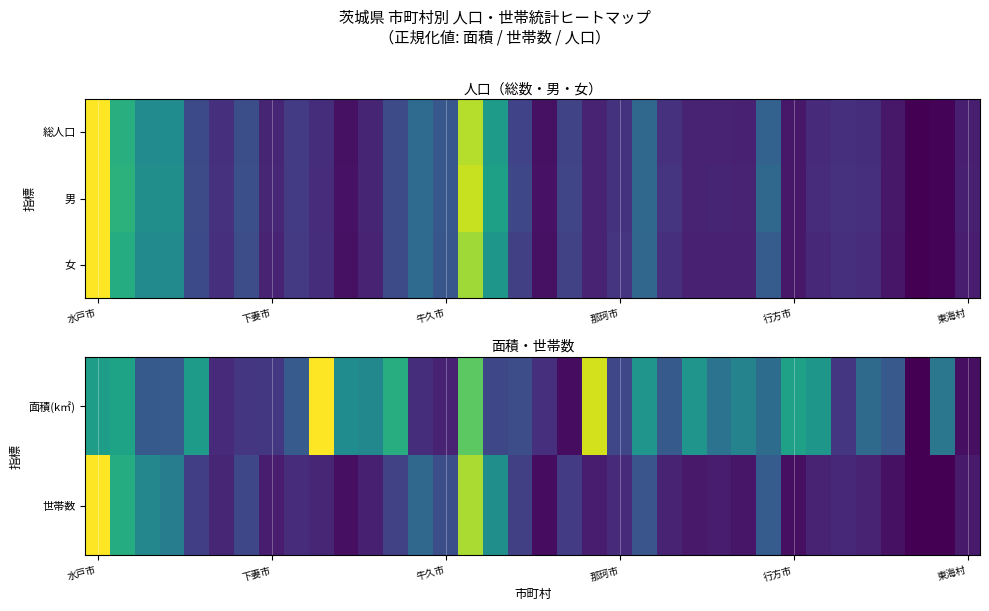

Which category has the highest value in the 世帯数 series?

水戸市